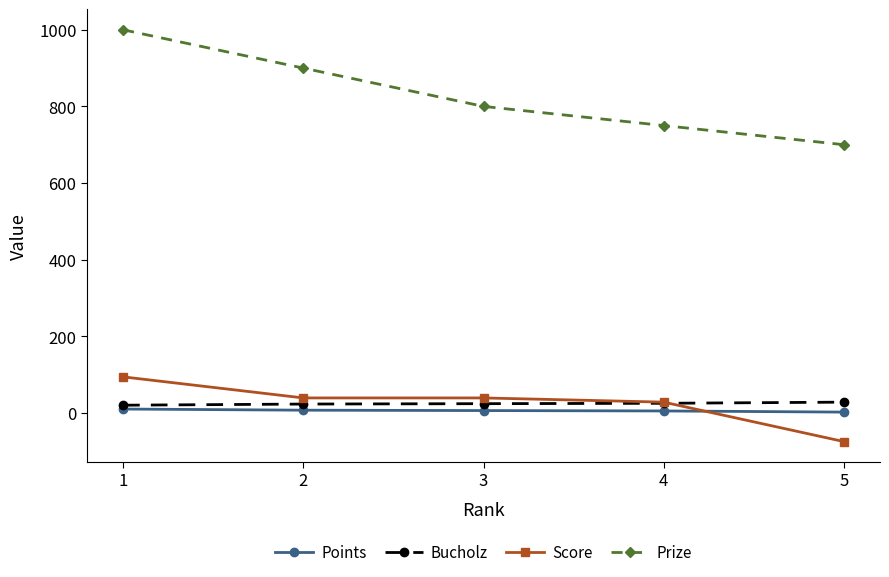

What is the average value of the Prize series?

830